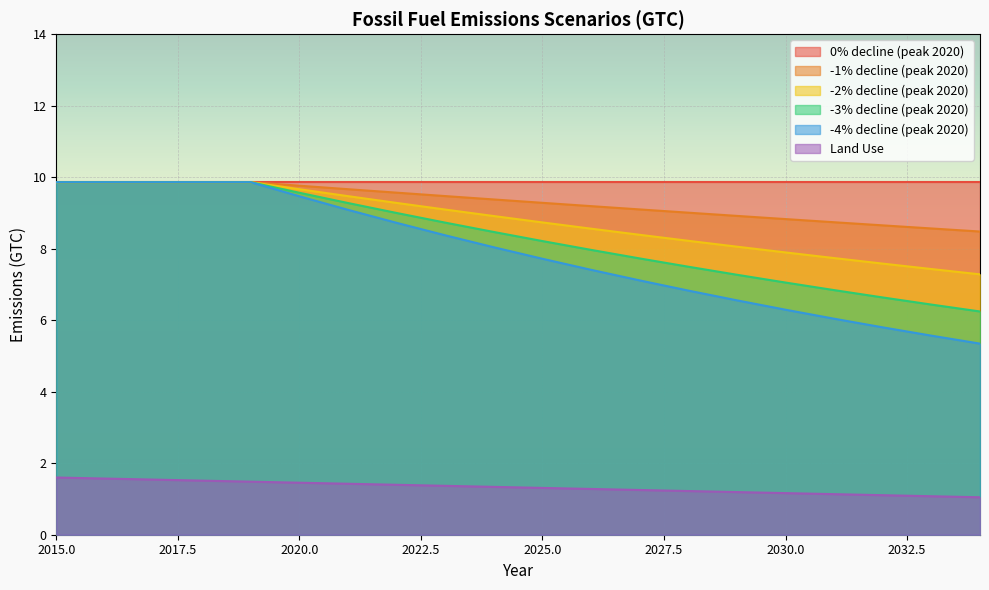

What is the difference between the second highest and second lowest values in the -4% decline (peak 2020) series?

4.3